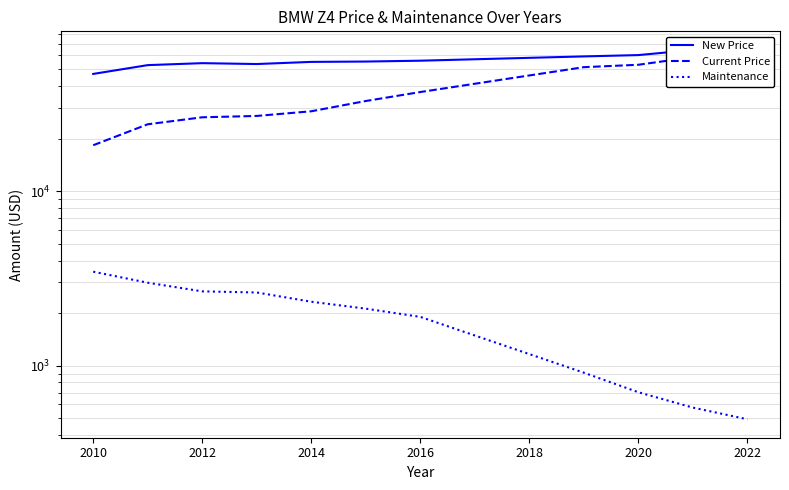

What is the difference between the maximum and minimum values in the Current Price series?

46282